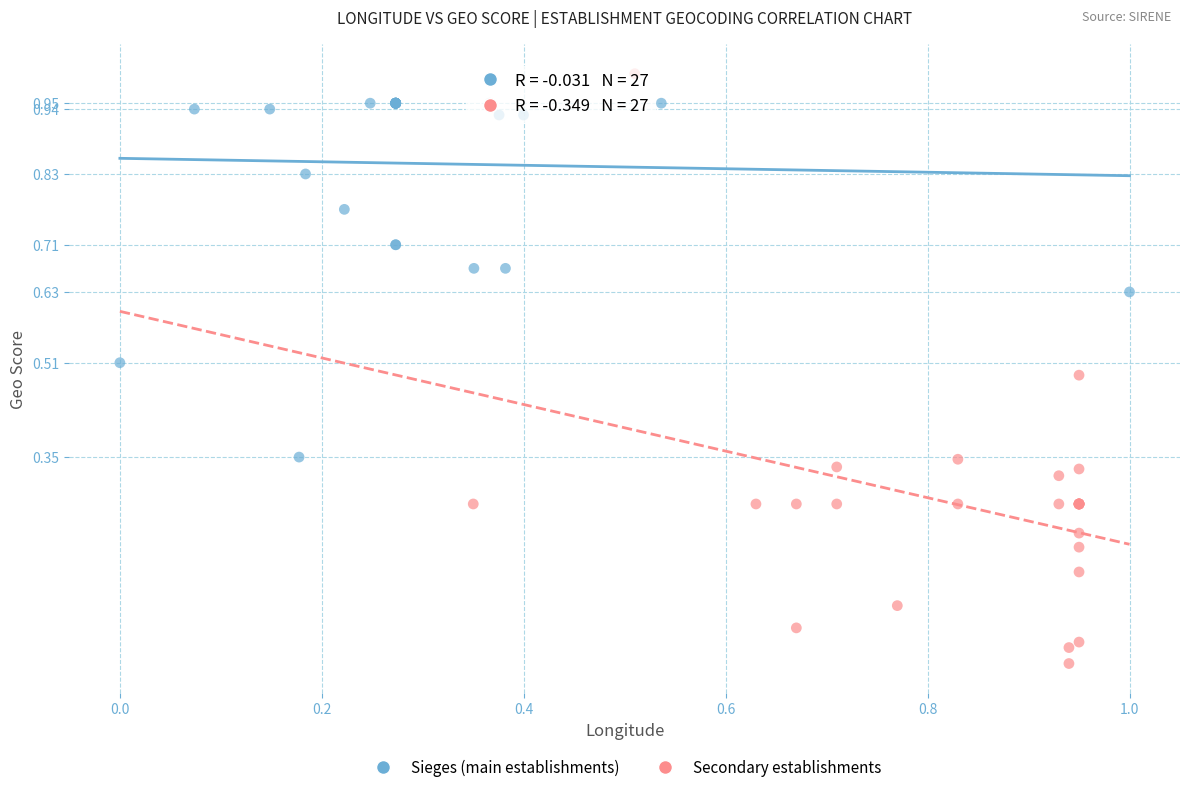

Which series contains the highest Y value?

Secondary establishments